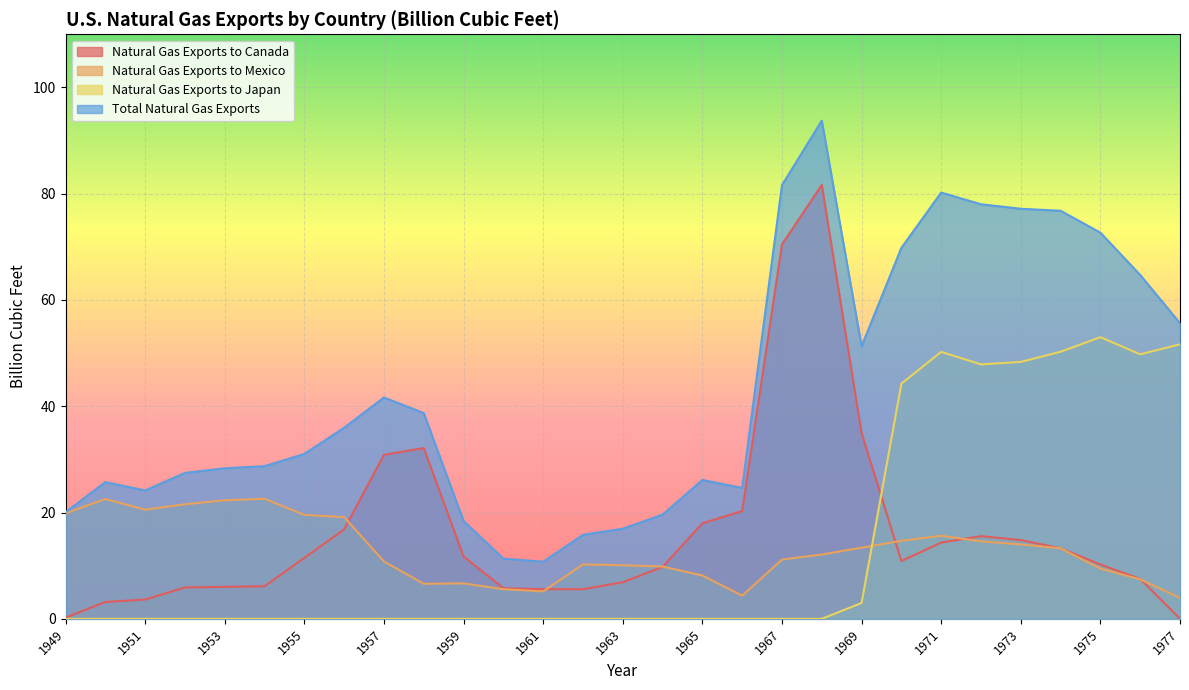

Does the chart display data point markers on the line(s)?

No